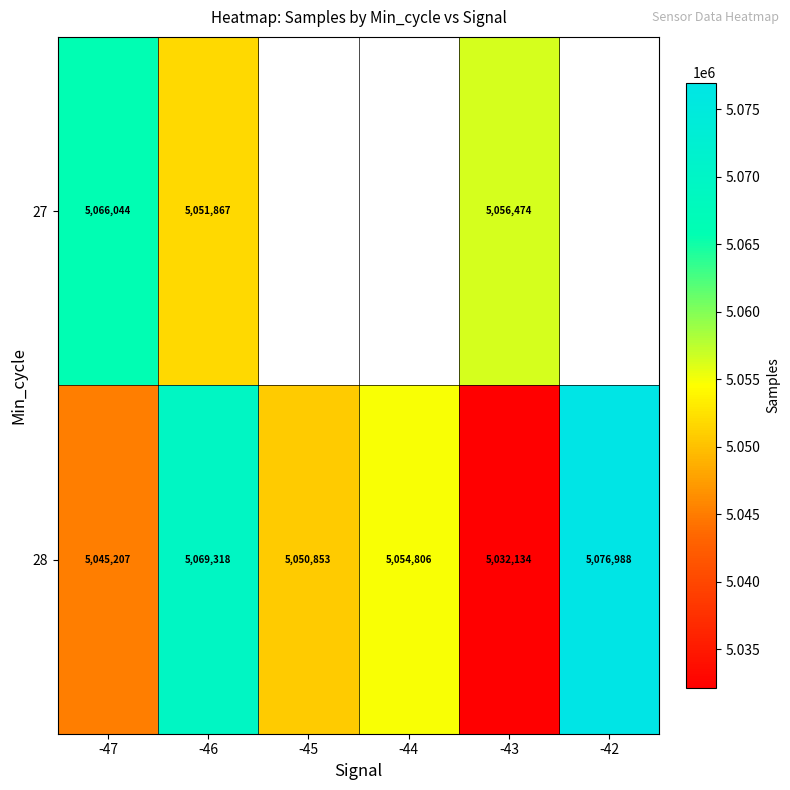

What is the difference between the highest and lowest values at -47?

20837